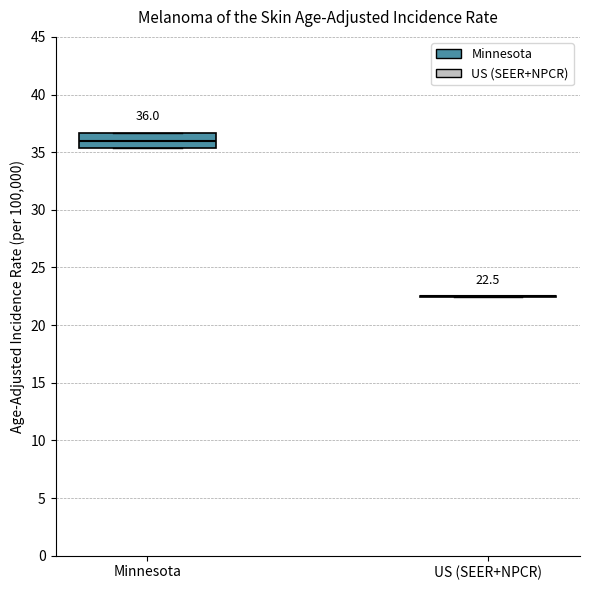

Which box is the tallest, from its lower edge to its upper edge?

Minnesota